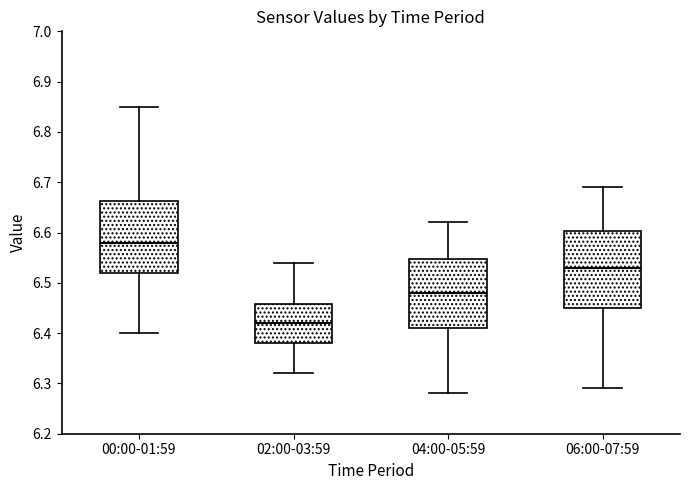

Where does the upper whisker of the box for 02:00-03:59 end on the y-axis? The values are not printed on the chart, so give them approximately, as read against the axis.

6.54